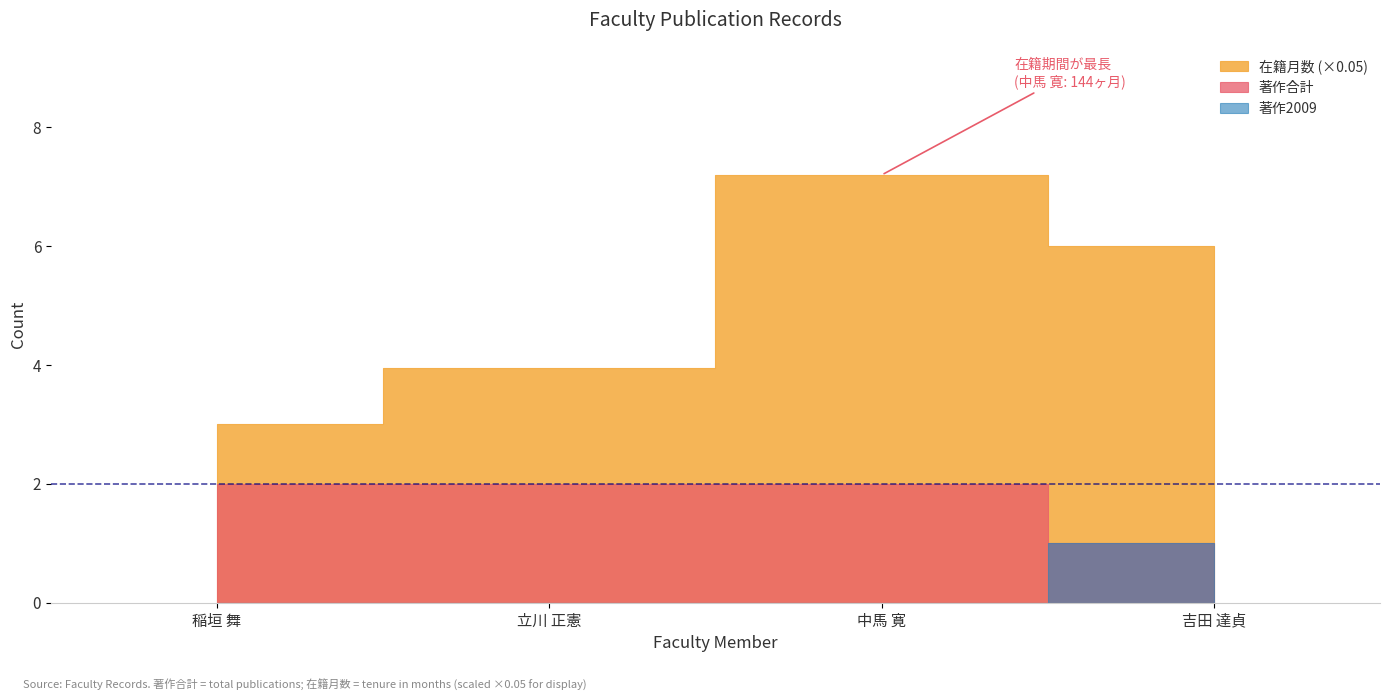

What is the label of the 4th point from the right?

稲垣 舞